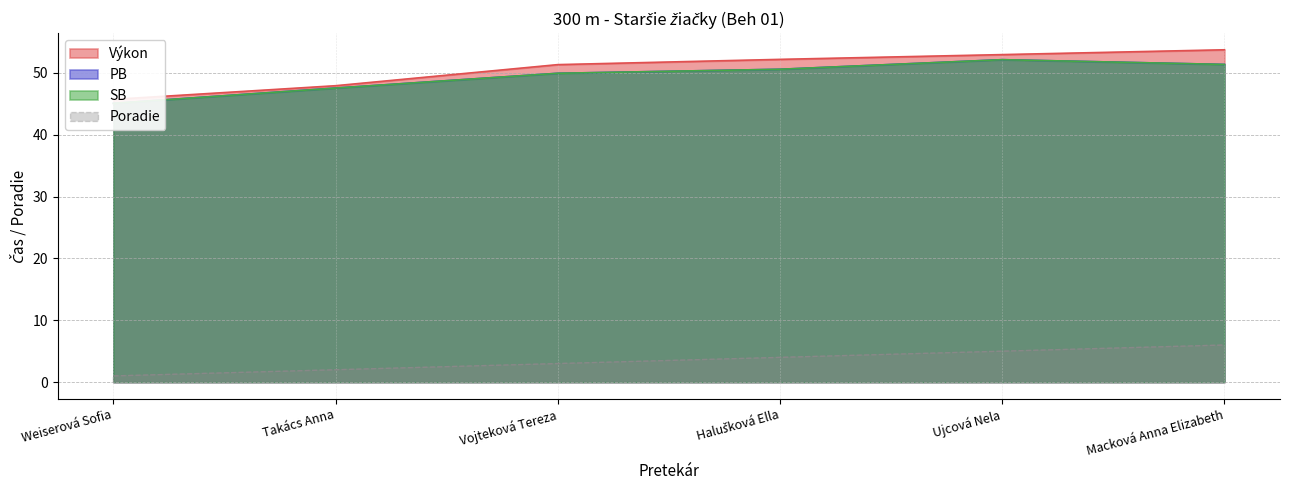

What is the value of the Poradie point at the 6th from the left?

6.0